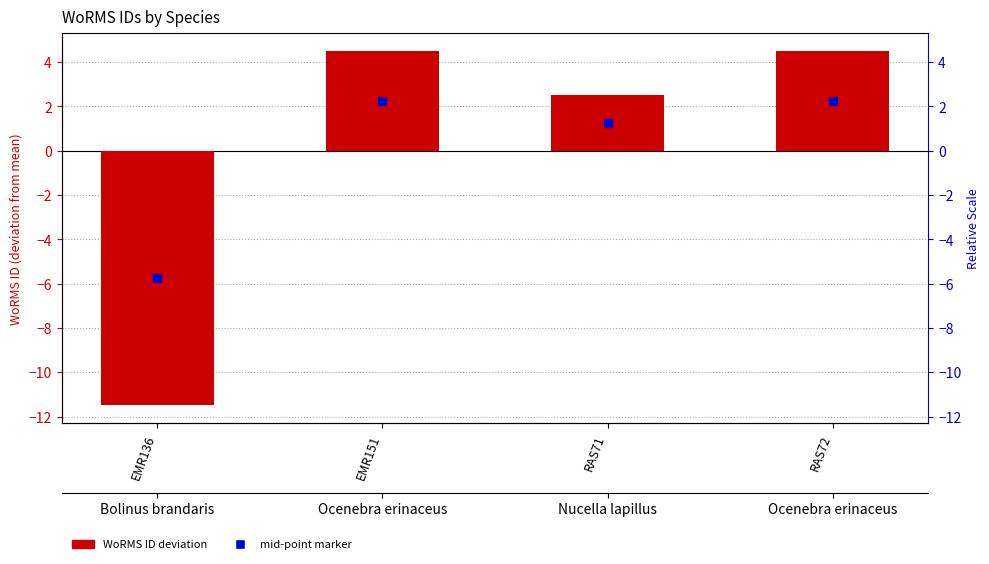

What is the change in value from EMR136 to RAS71?

+14.0